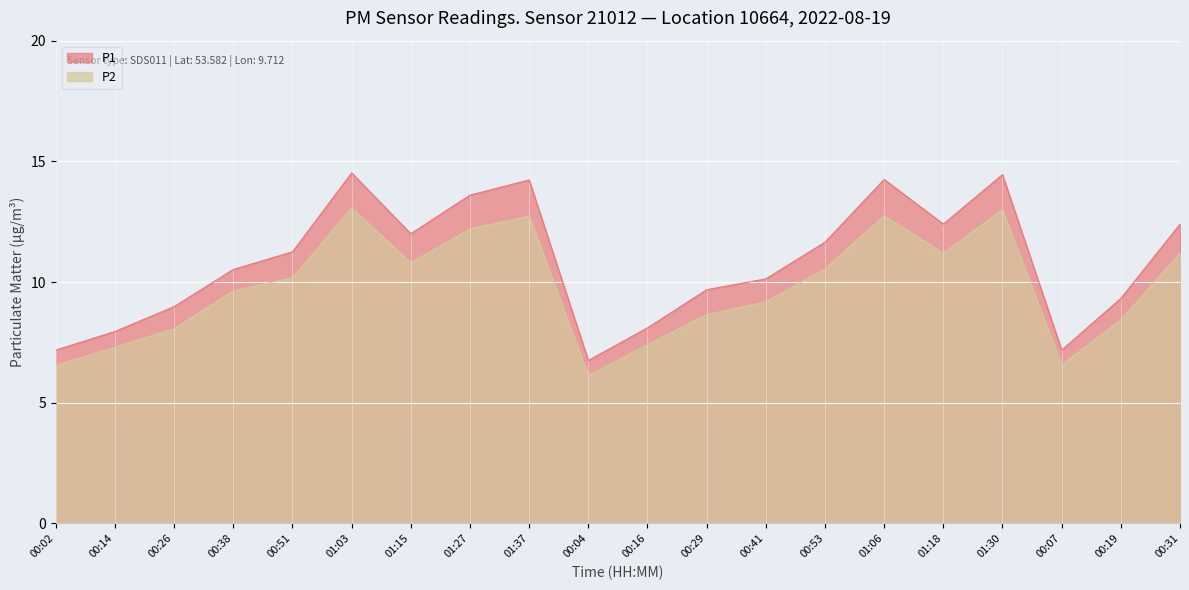

True or false: P1 and P2 intersect in this chart.

False